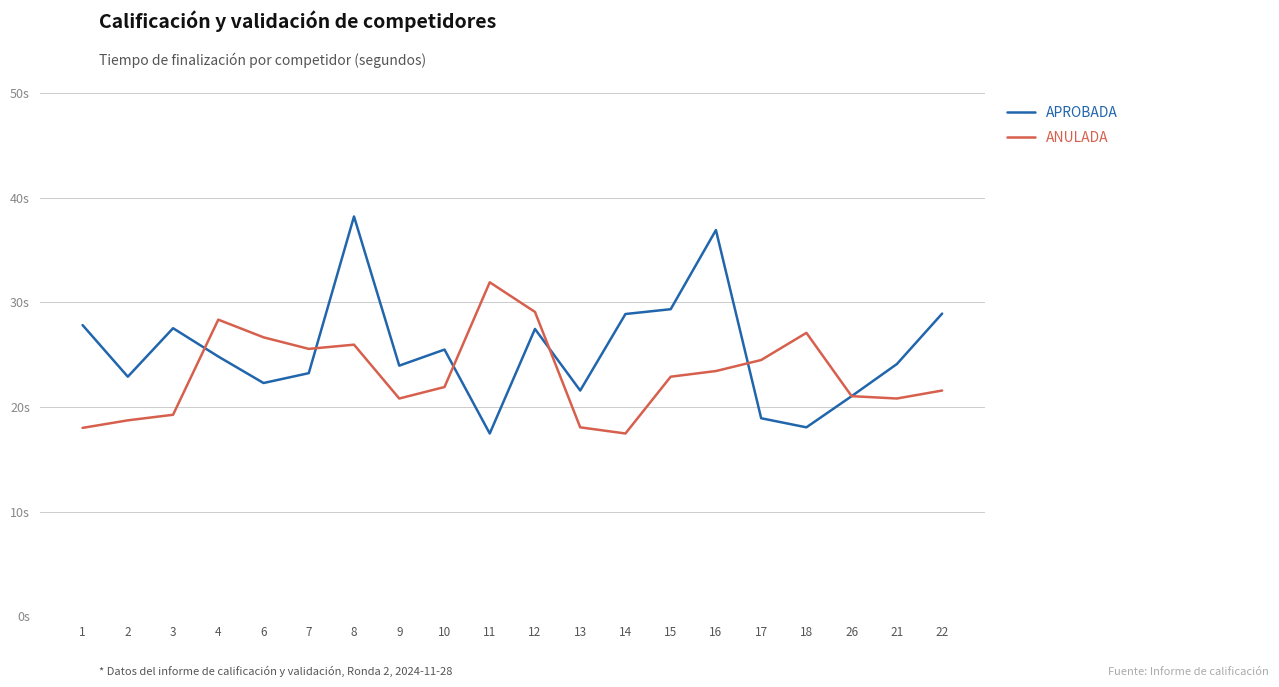

Does the chart display data point markers on the line(s)?

No